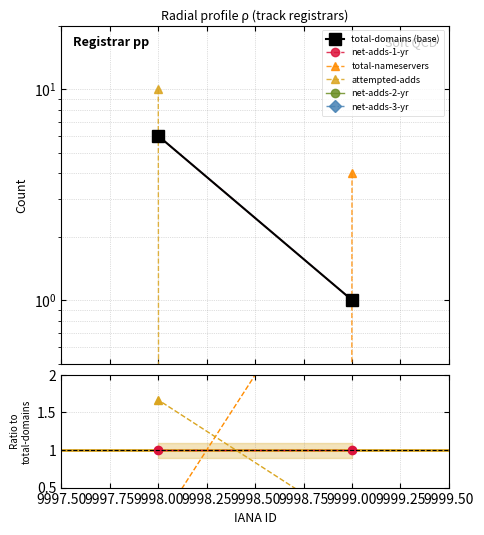

What are all the series names shown in the legend?

total-domains (base), net-adds-1-yr, total-nameservers, attempted-adds, net-adds-2-yr, net-adds-3-yr